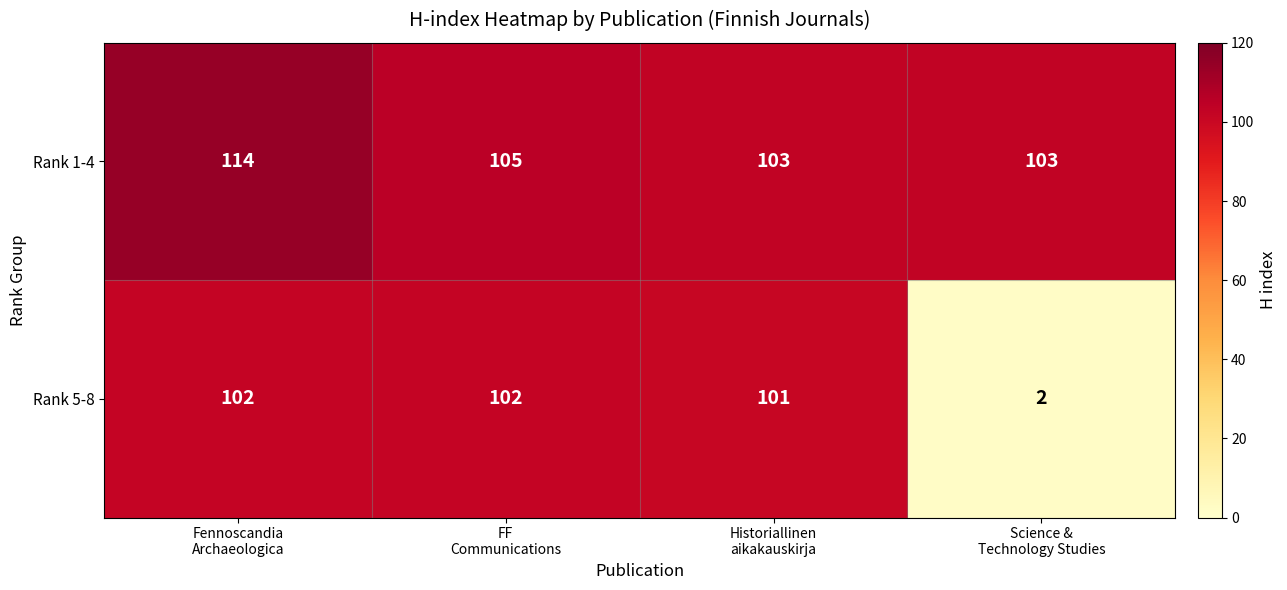

Which series has the widest spread of values?

Rank 5-8